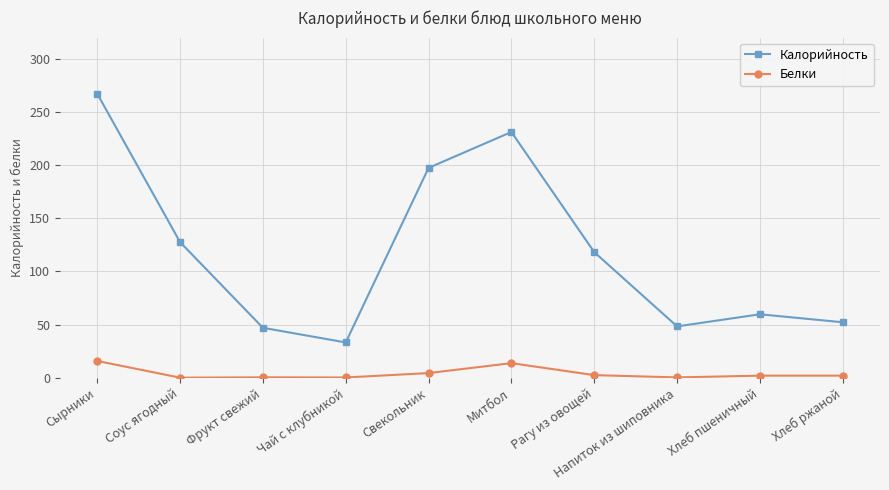

Rank the series by their average value, from lowest to highest.

Белки, Калорийность